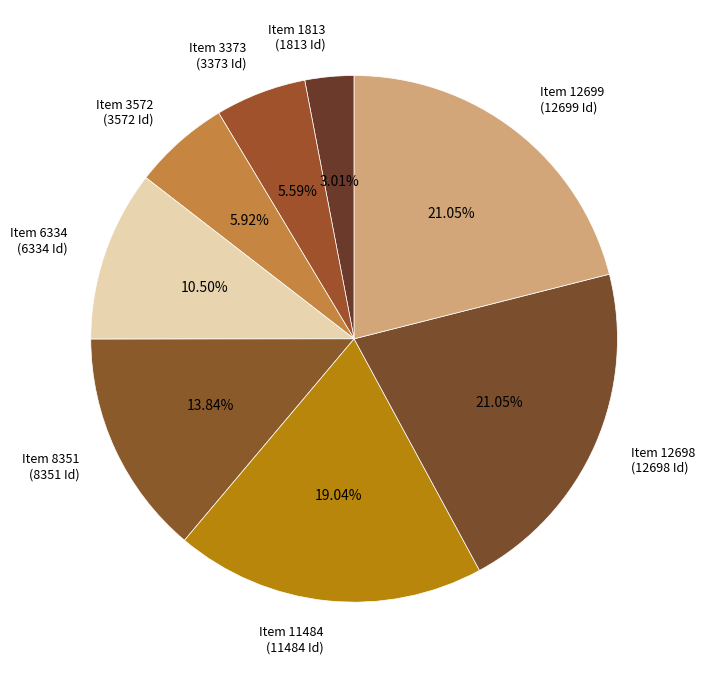

How many slices are in this pie chart?

8